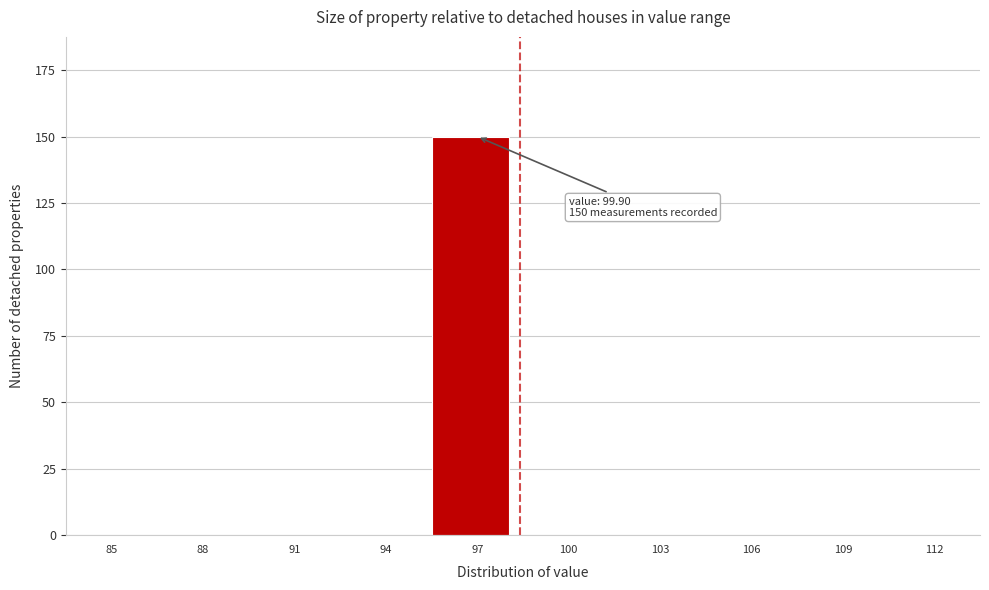

Reading left to right, transcribe all the data shown in this chart.

85=0	88=0	91=0	94=0	97=150	100=0	103=0	106=0	109=0	112=0